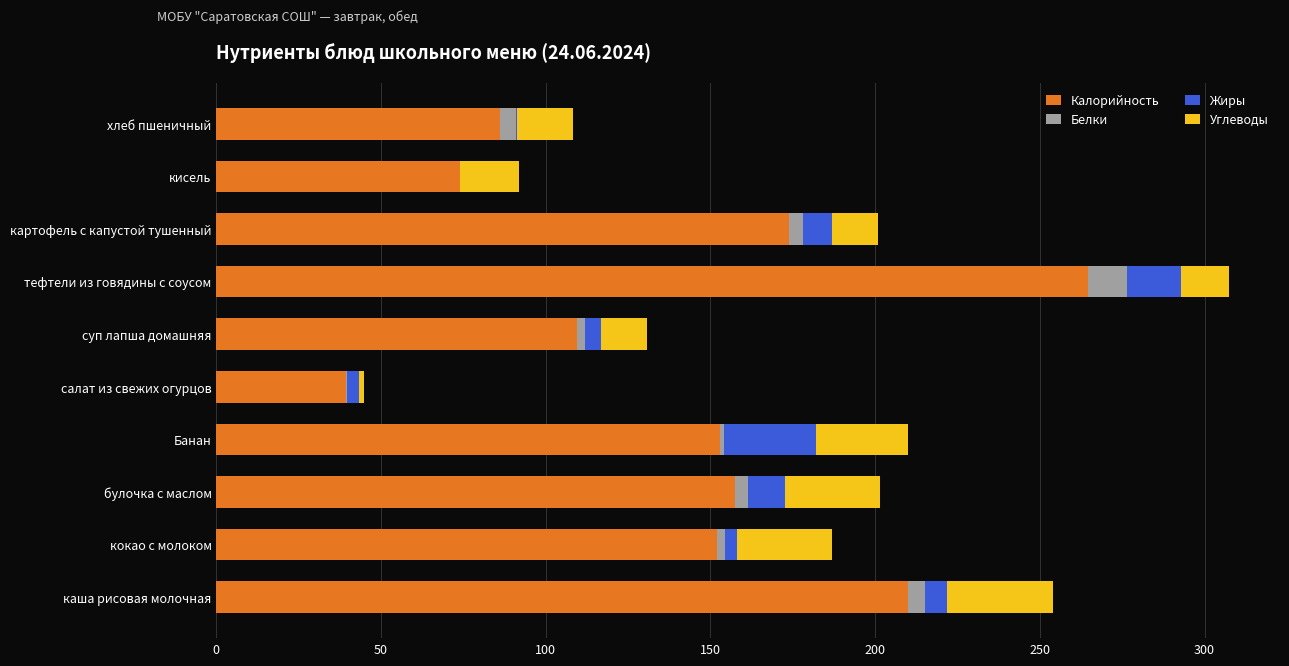

At which label does Калорийность reach its peak?

тефтели из говядины с соусом